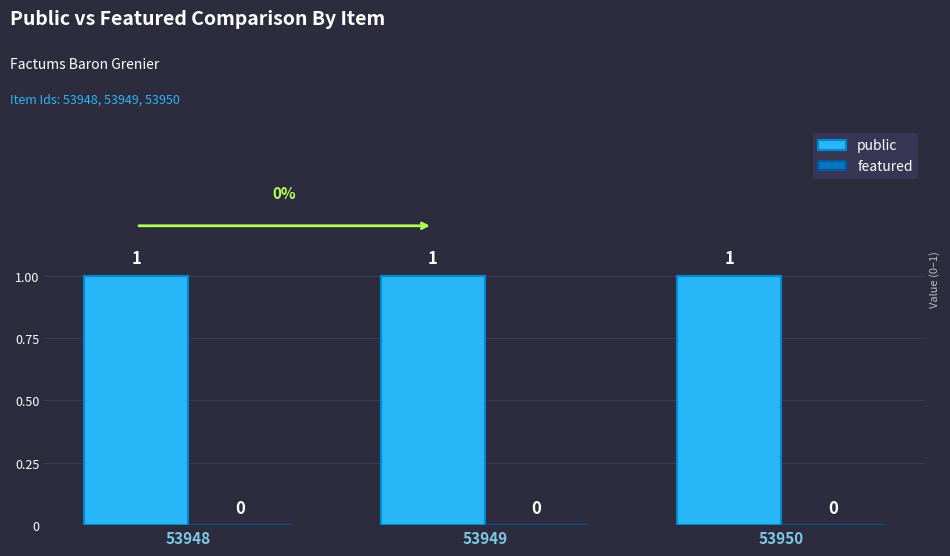

What is the greatest value displayed?

1